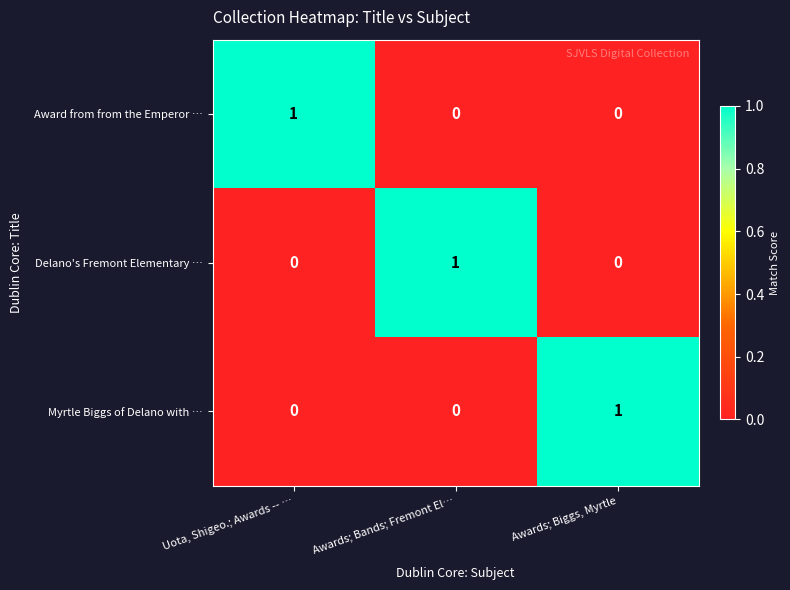

Is it true that Award from from the Emperor … equals 0 at Awards; Bands; Fremont El…?

True